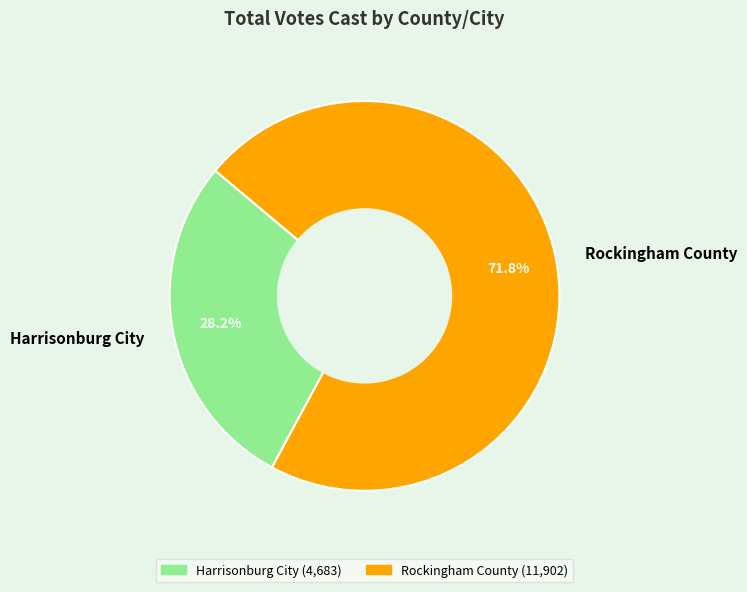

To the nearest percent, what is the difference between the largest and smallest slice percentages?

44%